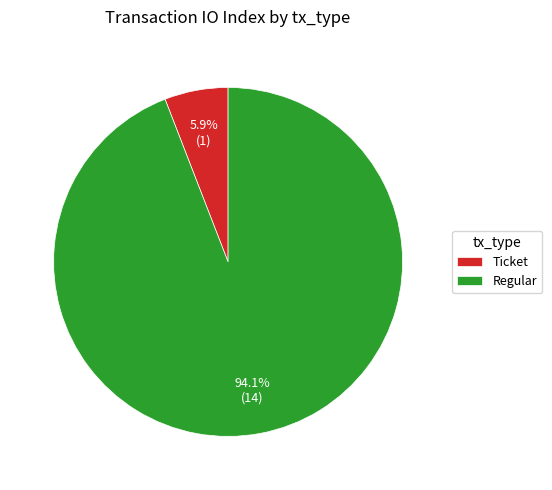

Do Regular and Ticket together represent more than half of the pie?

Yes